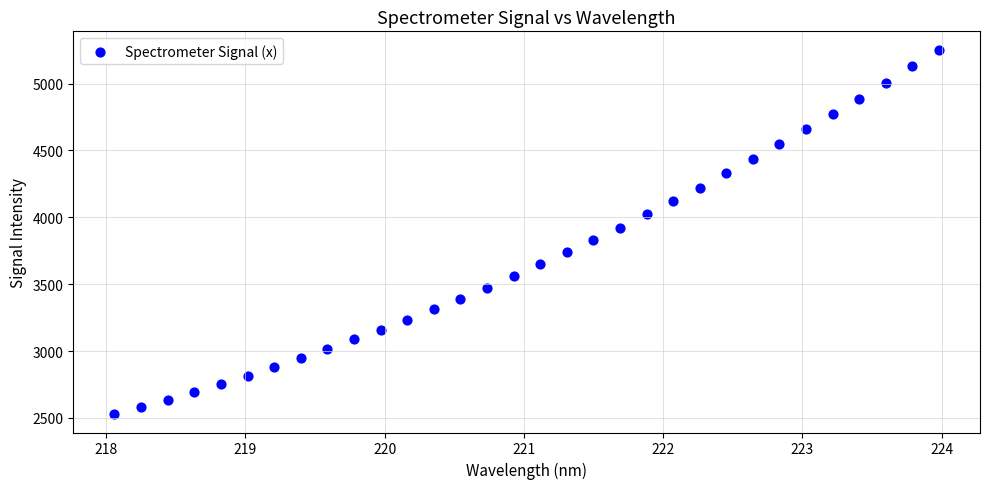

What is the range of X values (max minus min)?

5.9